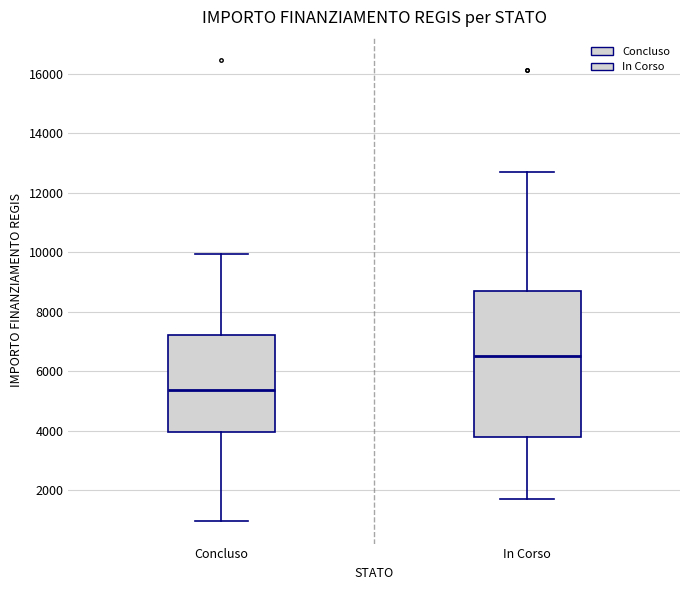

Where does the lower whisker of the box for Concluso end on the y-axis? The values are not printed on the chart, so give them approximately, as read against the axis.

1000